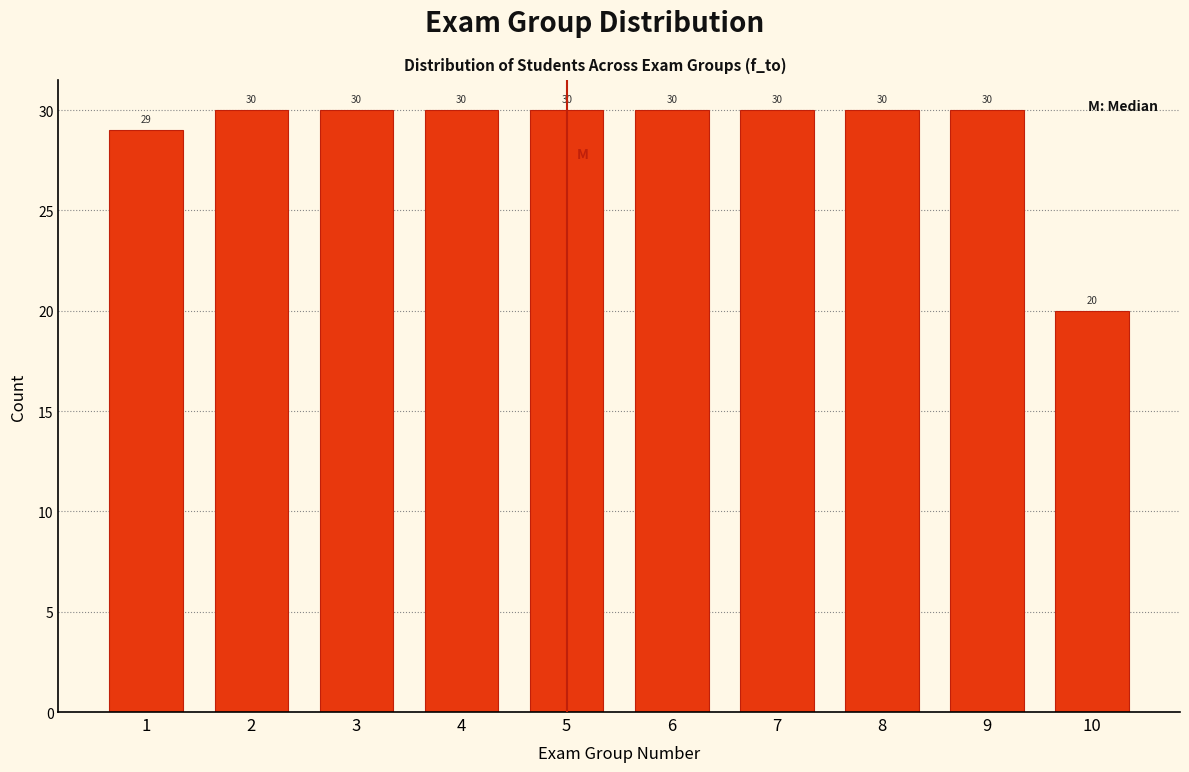

Reading left to right, transcribe all the data shown in this chart.

1=29	2=30	3=30	4=30	5=30	6=30	7=30	8=30	9=30	10=20